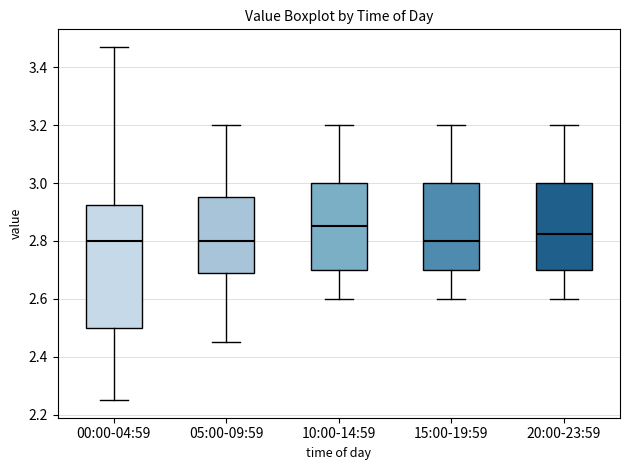

Reading left to right, read every box against the y-axis: the position of its median line, the range the box covers, and the ends of its whiskers. The values are not printed on the chart, so give them approximately, as read against the axis.

00:00-04:59: median 2.80, box 2.50 to 2.92, whiskers 2.26 to 3.48
05:00-09:59: median 2.80, box 2.68 to 2.96, whiskers 2.46 to 3.20
10:00-14:59: median 2.86, box 2.70 to 3.00, whiskers 2.60 to 3.20
15:00-19:59: median 2.80, box 2.70 to 3.00, whiskers 2.60 to 3.20
20:00-23:59: median 2.82, box 2.70 to 3.00, whiskers 2.60 to 3.20